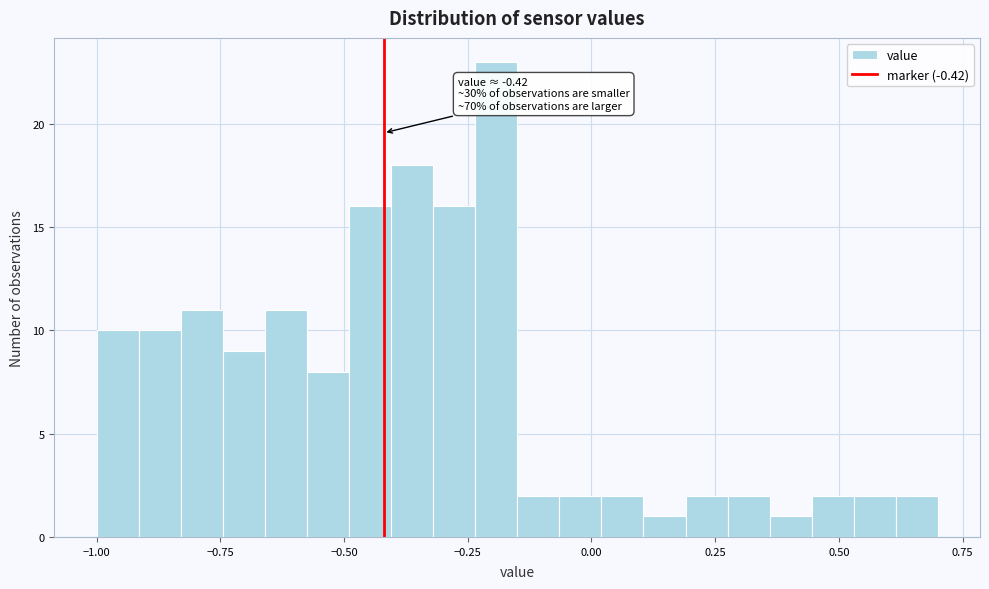

Around what value on the x-axis is the tallest bar? Give the approximate position of its centre, as read against the axis.

-0.20